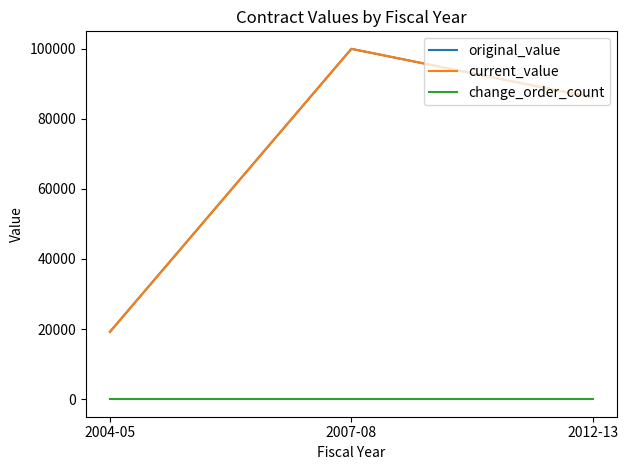

Does the chart display data point markers on the line(s)?

No